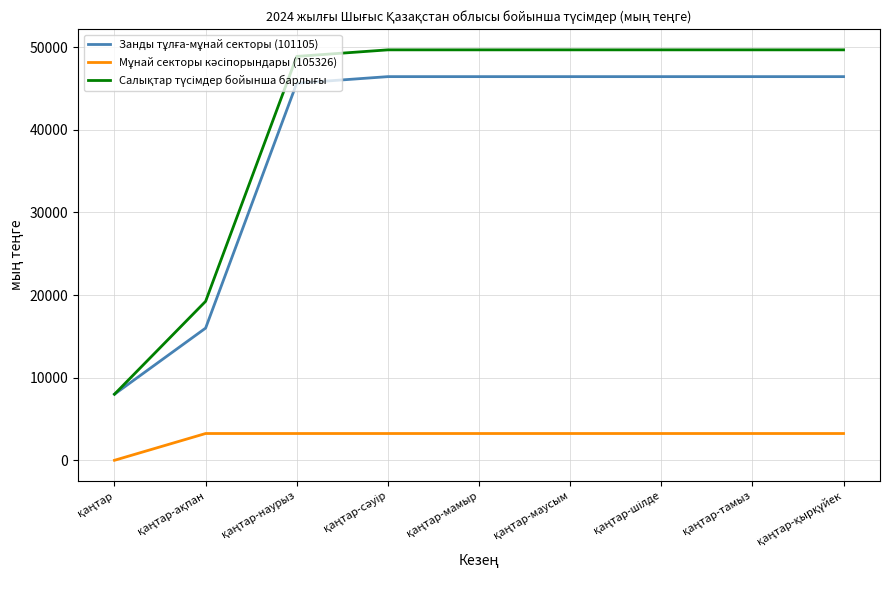

True or false: Салықтар түсімдер бойынша барлығы and Занды тұлға-мұнай секторы (101105) cross at least once.

False